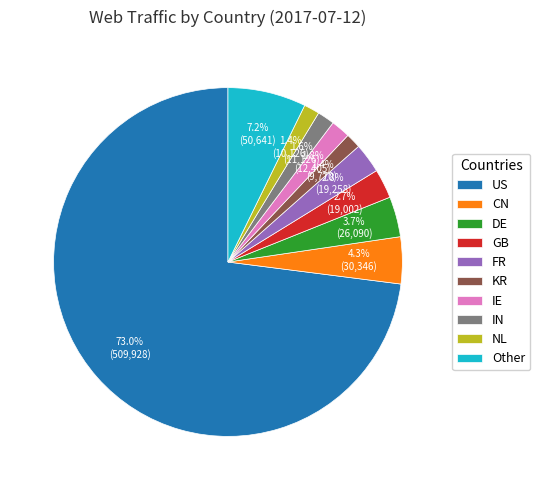

What percentage is the IN slice, to the nearest percent?

2%